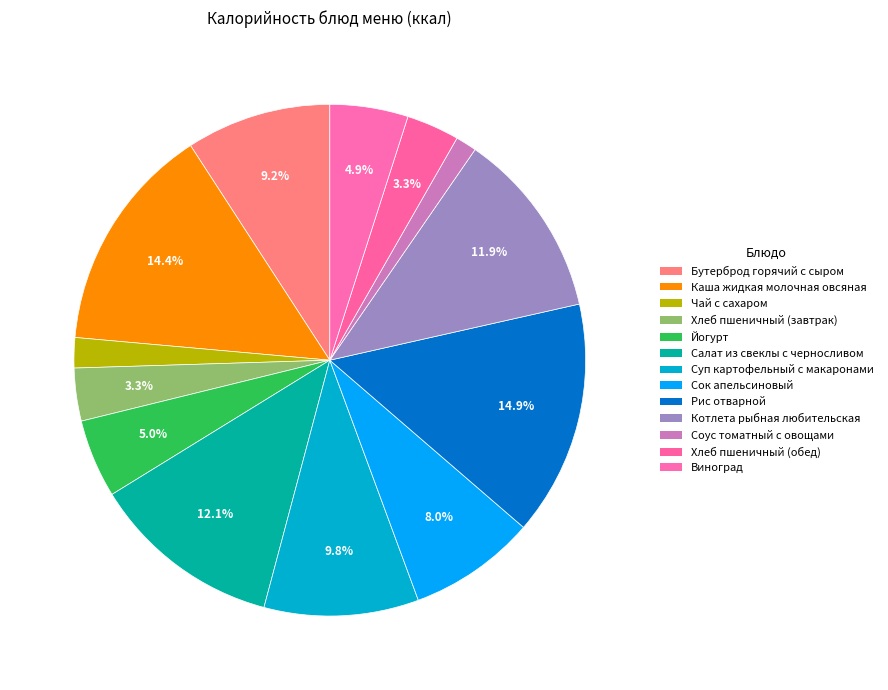

What percentage is the Хлеб пшеничный (обед) slice, to the nearest percent?

3%